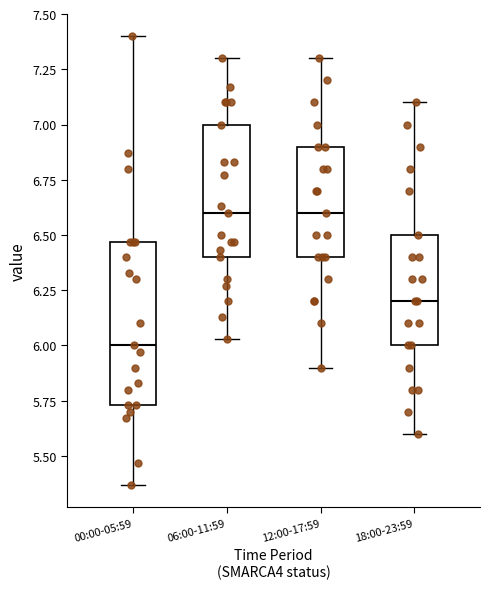

Reading left to right, transcribe this box plot: for each box, give where its median line is, the range the box spans, and where its two whiskers end, as read against the y-axis. The values are not printed on the chart, so give them approximately, as read against the axis.

00:00-05:59: median 6.00, box 5.75 to 6.45, whiskers 5.35 to 7.40
06:00-11:59: median 6.60, box 6.40 to 7.00, whiskers 6.05 to 7.30
12:00-17:59: median 6.60, box 6.40 to 6.90, whiskers 5.90 to 7.30
18:00-23:59: median 6.20, box 6.00 to 6.50, whiskers 5.60 to 7.10